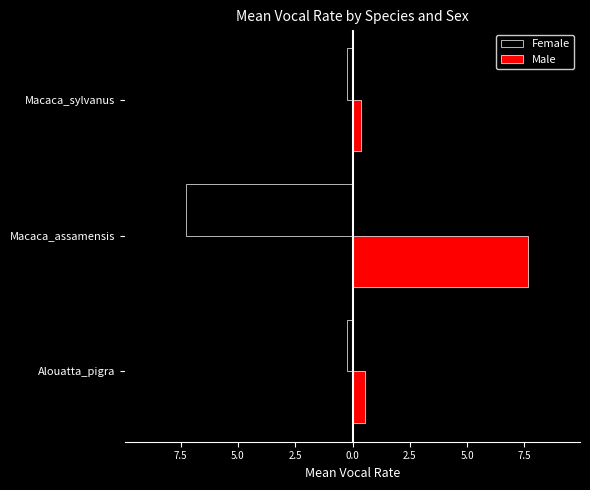

What are all the series names shown in the legend?

Female, Male